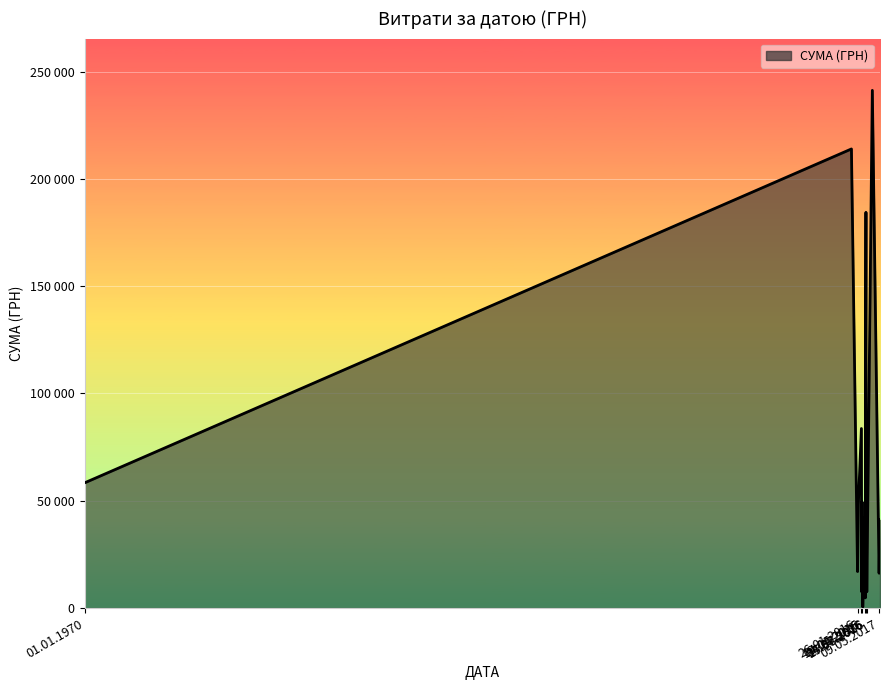

Does the chart display data point markers on the line(s)?

No